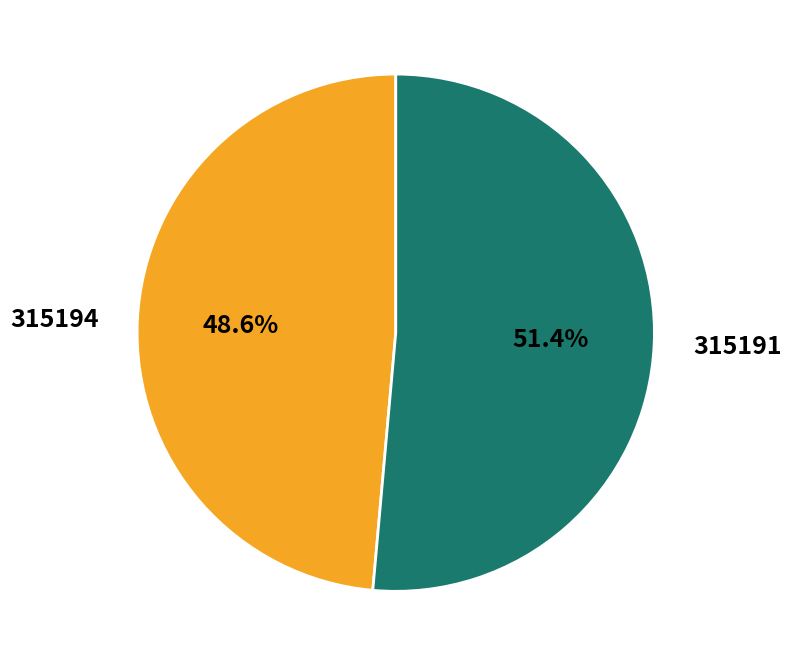

What is the largest slice in the pie chart?

315191